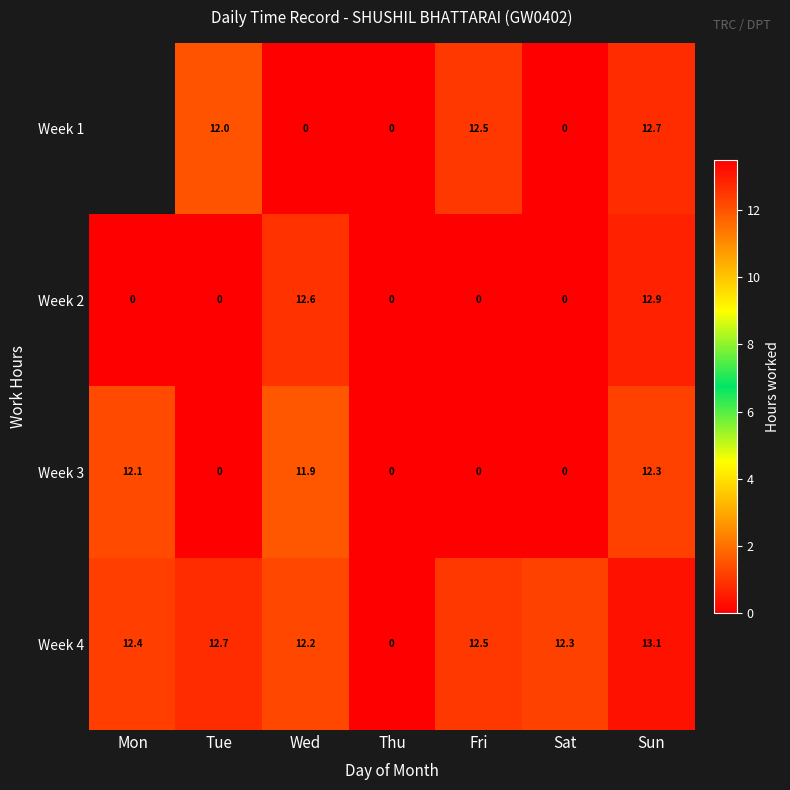

What is the average value of the Week 2 series?

3.6